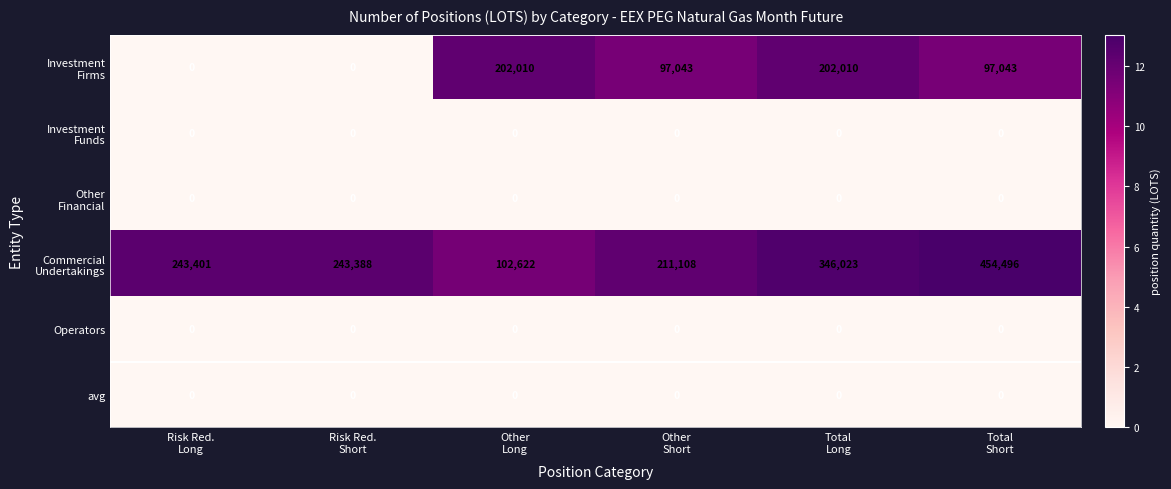

How many distinct data groups are displayed?

6